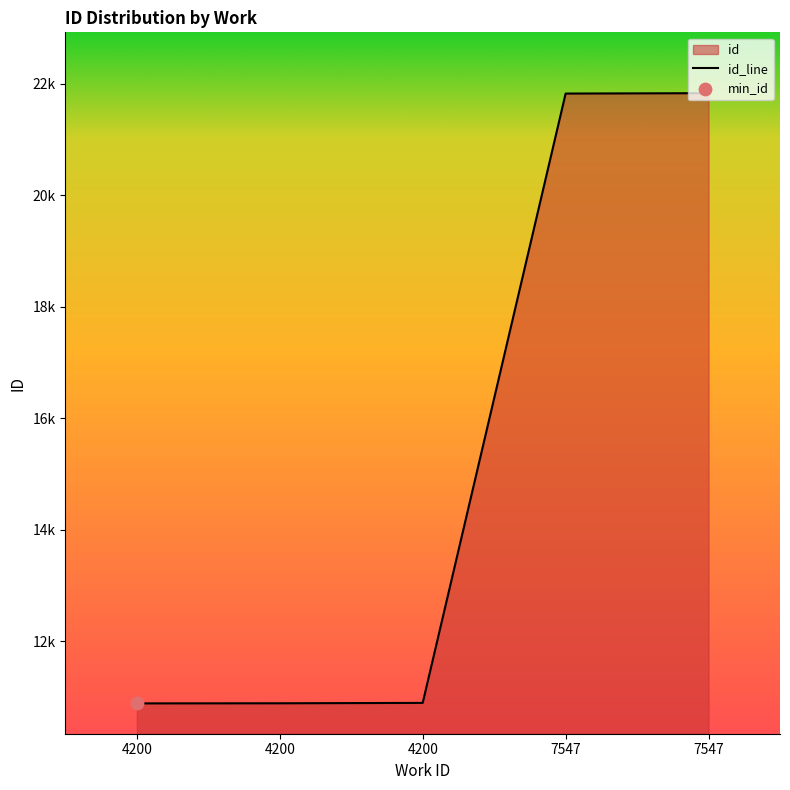

What is the change in value from 4200 to 4200?

+2